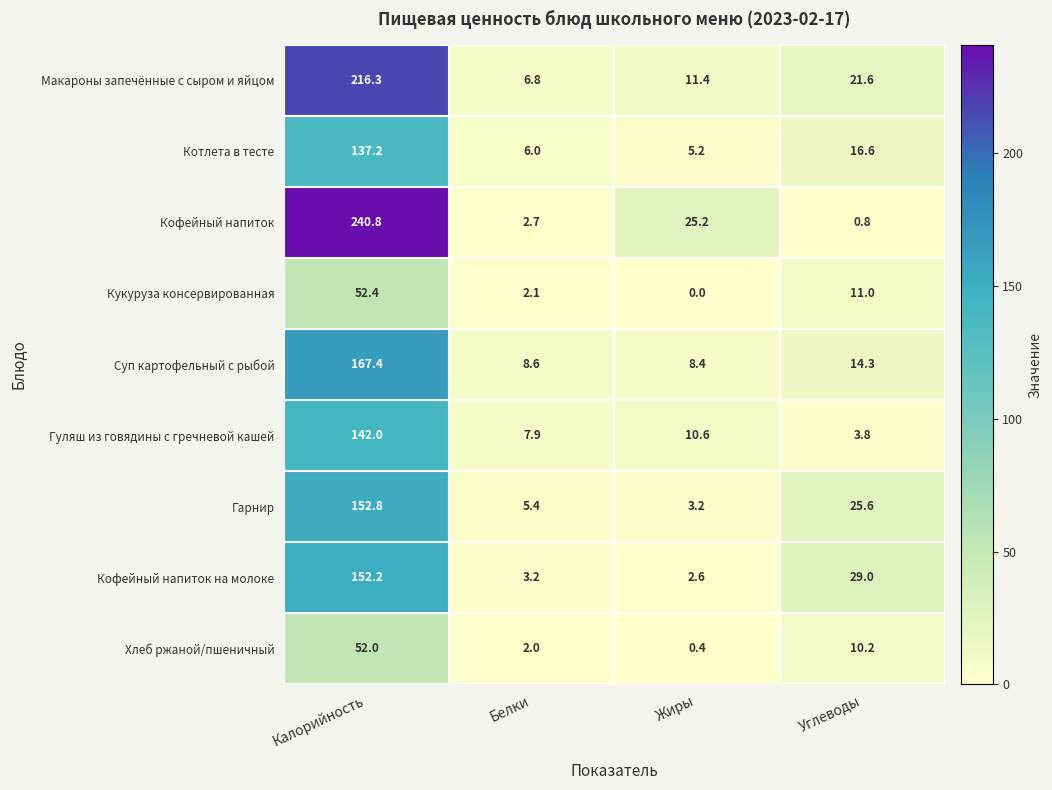

The value of Макароны запечённые с сыром и яйцом at Жиры is 6.8. True or false?

False